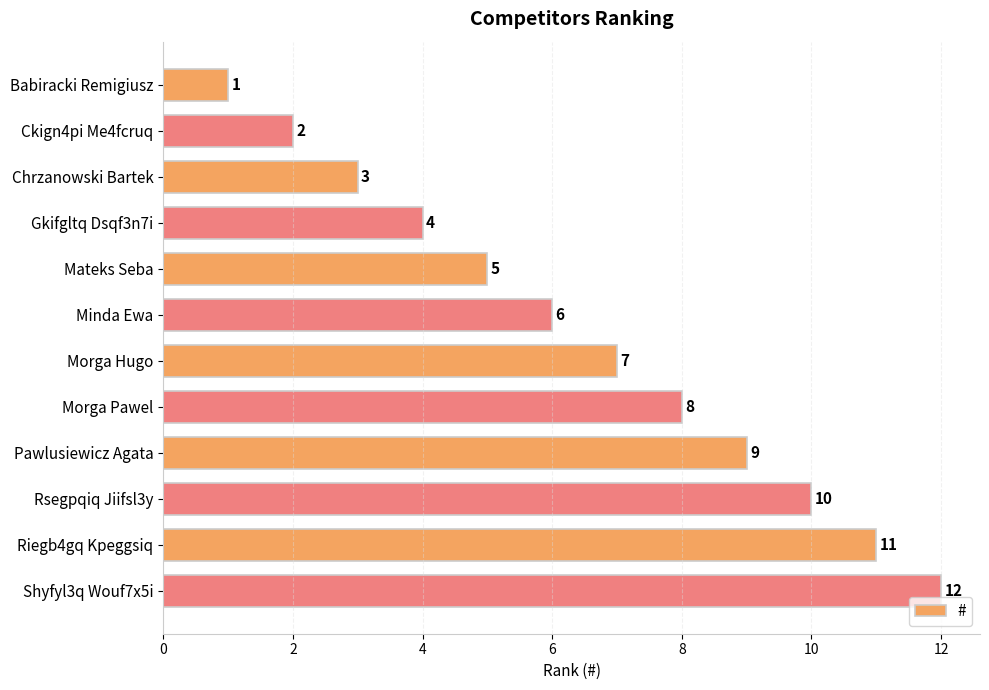

True or false: the data shows 16 at Pawlusiewicz Agata.

False